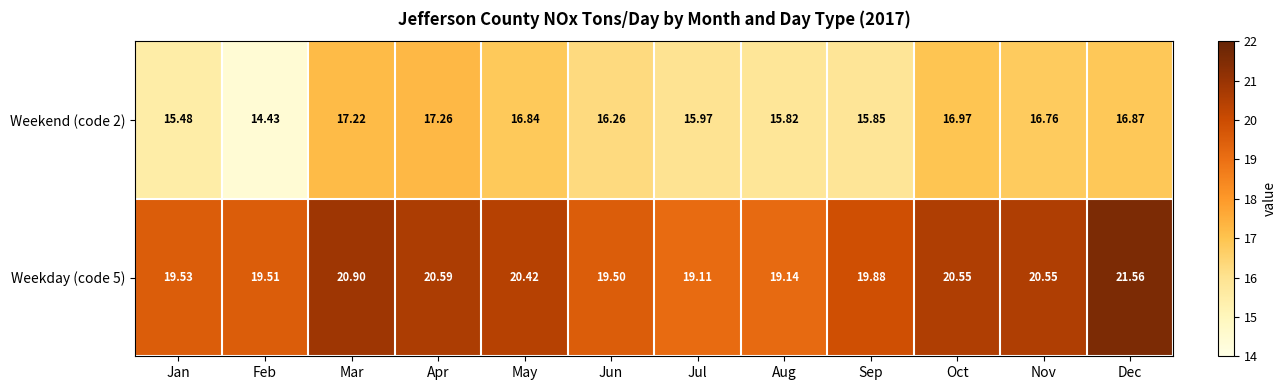

Where does the Weekend (code 2) series first go above 16?

Mar